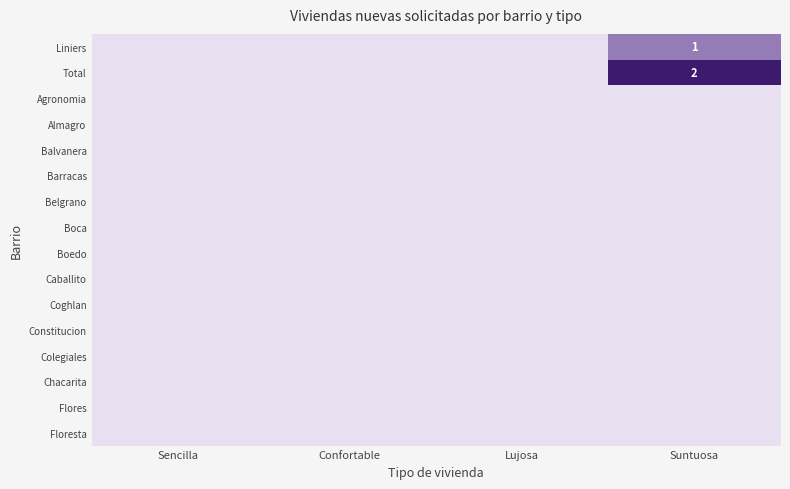

At how many categories does at least one series exceed 1?

1